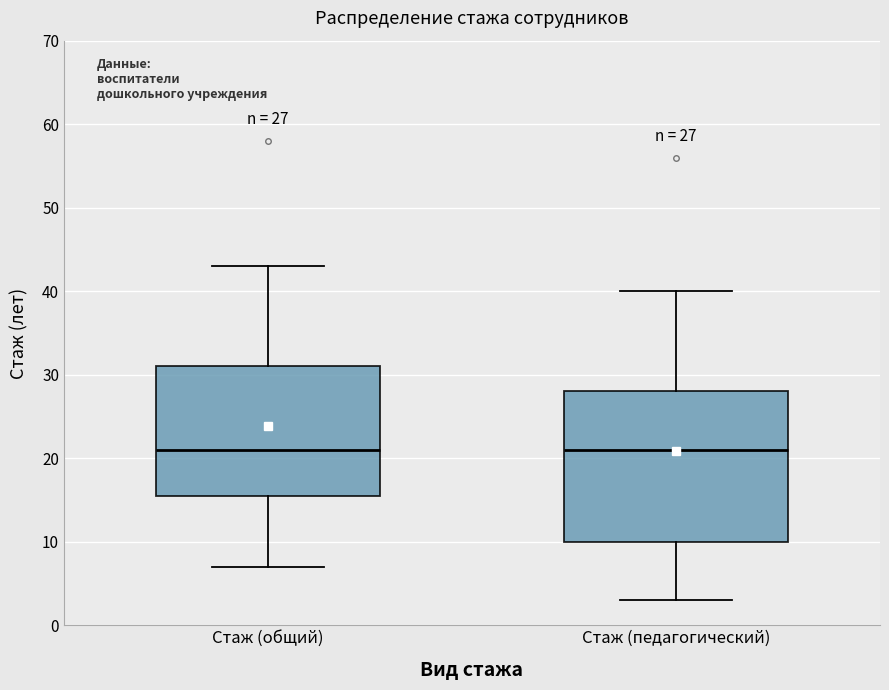

Which box is the tallest, from its lower edge to its upper edge?

Стаж (педагогический)